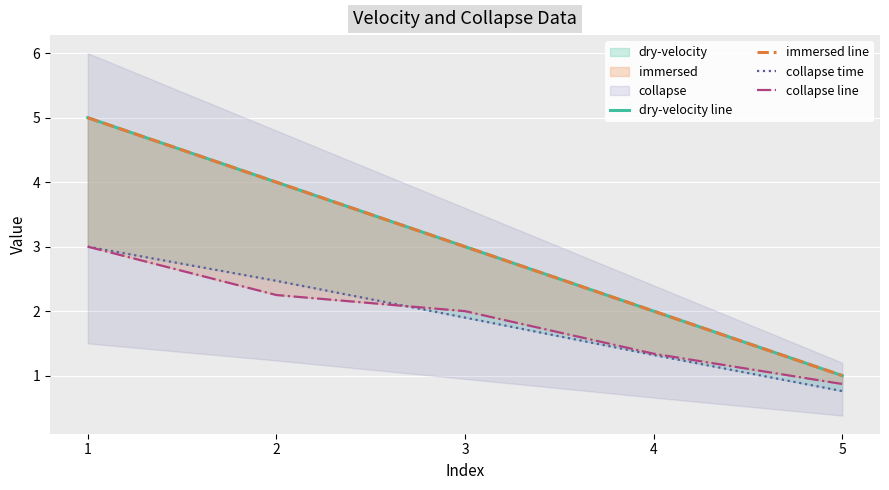

What is the value of the collapse line point at the 1st from the left?

3.0